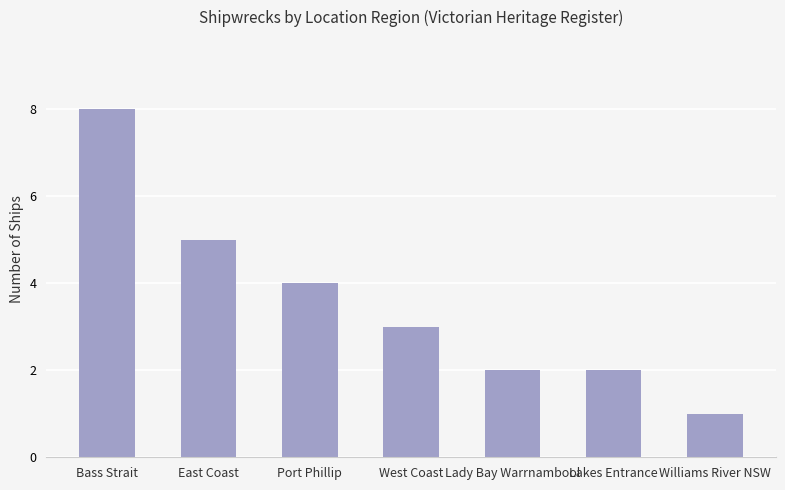

What is the value of the 6th bar from the left?

2